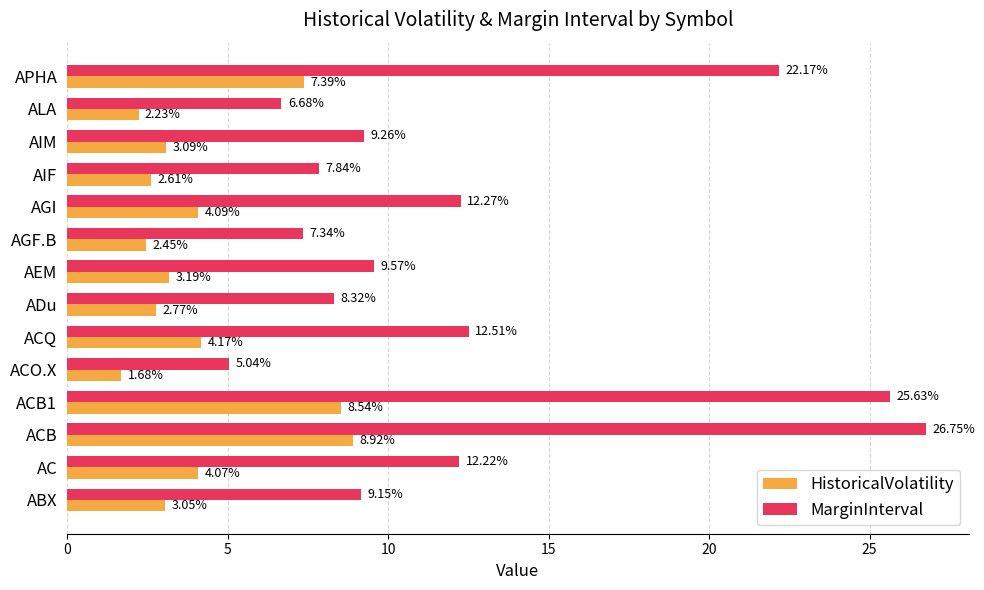

What is the spread (max minus min) of values at ACO.X?

3.4